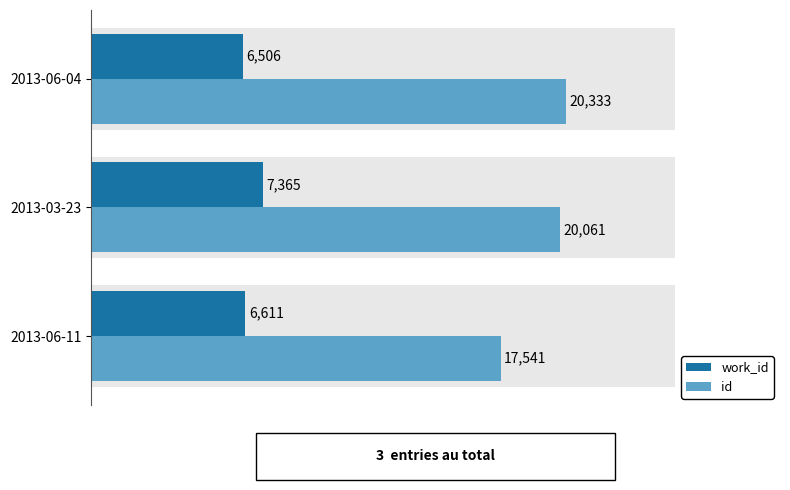

List the series in order of their overall mean, highest first.

id, work_id